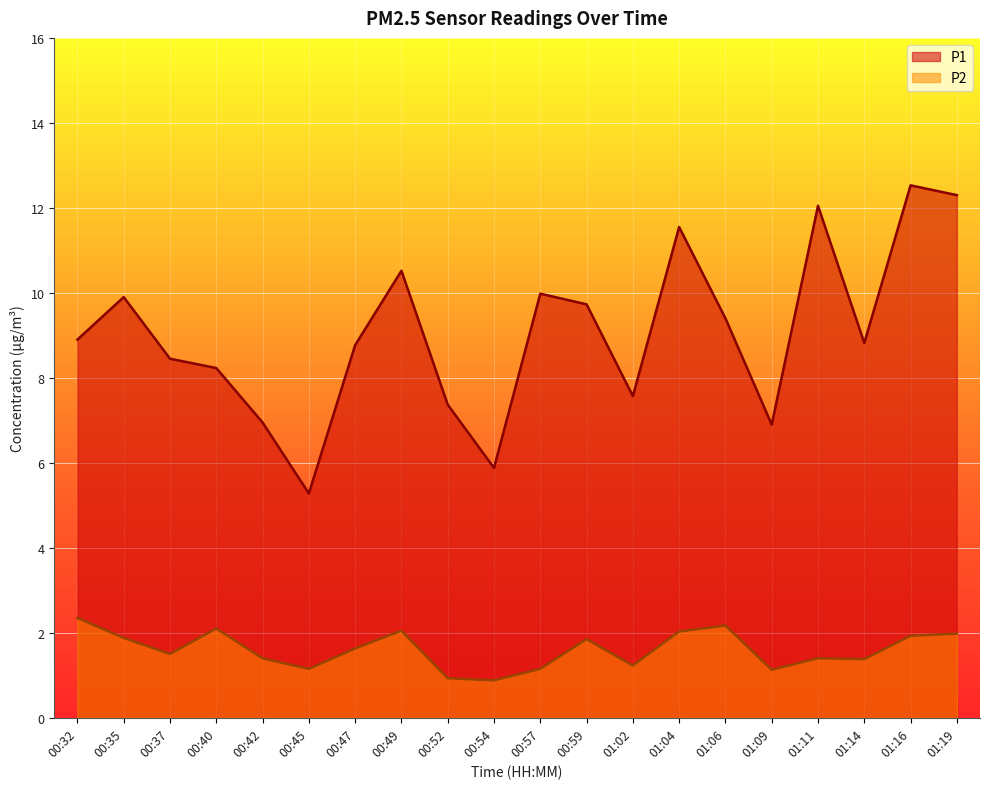

What is the average value of the P1 series?

9.1